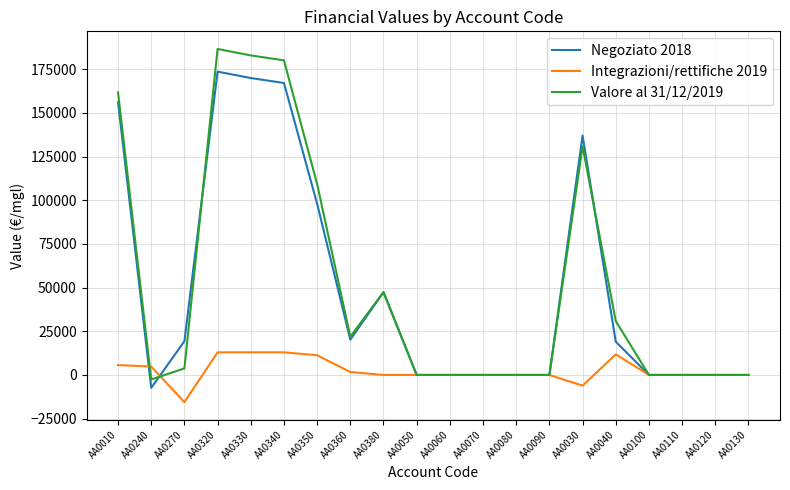

Is the value of Valore al 31/12/2019 at AA0030 greater than the value of Negoziato 2018 at AA0380?

Yes